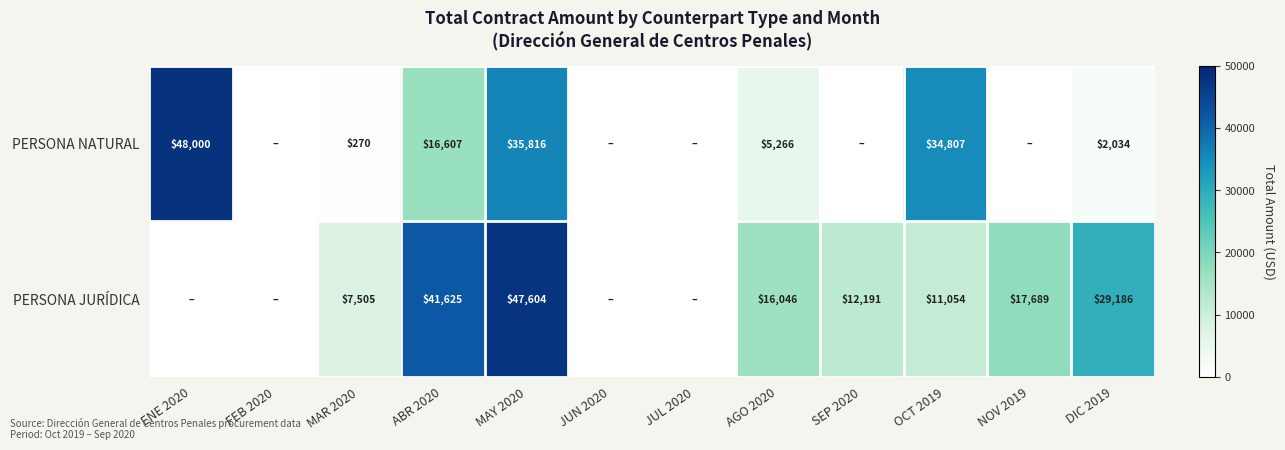

At AGO 2020, list the series in order from largest to smallest.

PERSONA JURÍDICA, PERSONA NATURAL